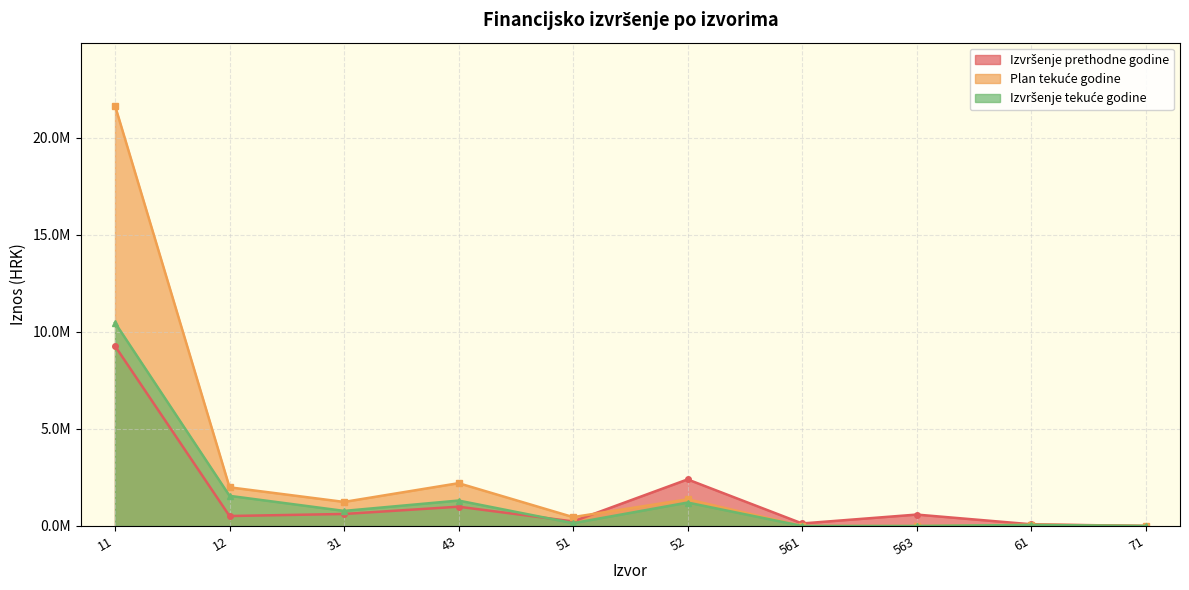

Reading left to right, list all the values displayed in this chart.

Izvršenje prethodne godine: 9268075.7	512172.0	617592.4	992137.2	232444.4	2397858.8	129123.6	586347.3	87139.4	0.0
Plan tekuće godine: 21647144.0	1990842.0	1238079.0	2203054.0	456273.0	1373710.0	0.0	0.0	67451.0	1327.0
Izvršenje tekuće godine: 10466406.1	1551314.0	775926.9	1308219.9	142639.6	1205721.7	0.0	0.0	52908.1	0.0